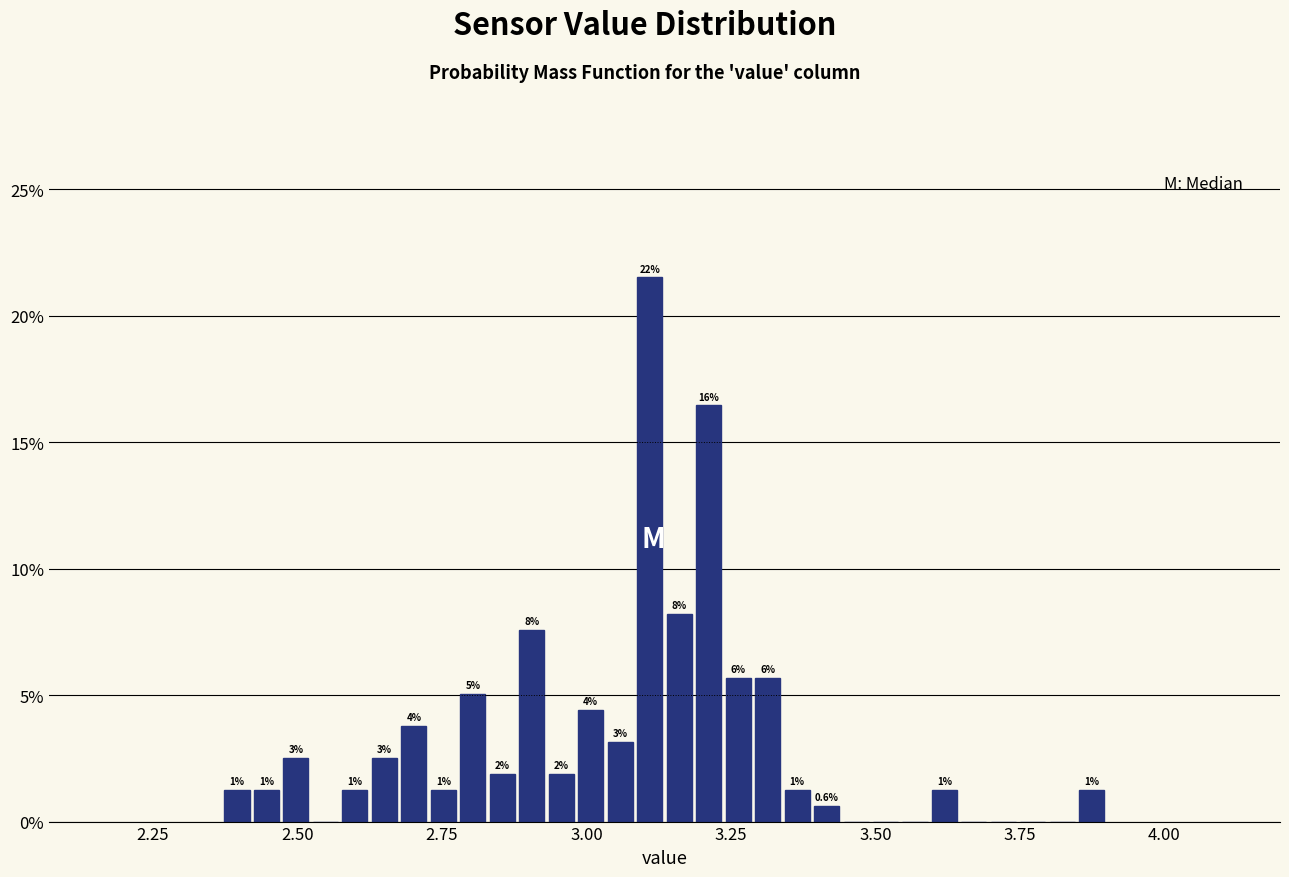

Around what value on the x-axis is the tallest bar? Give the approximate position of its centre, as read against the axis.

3.10